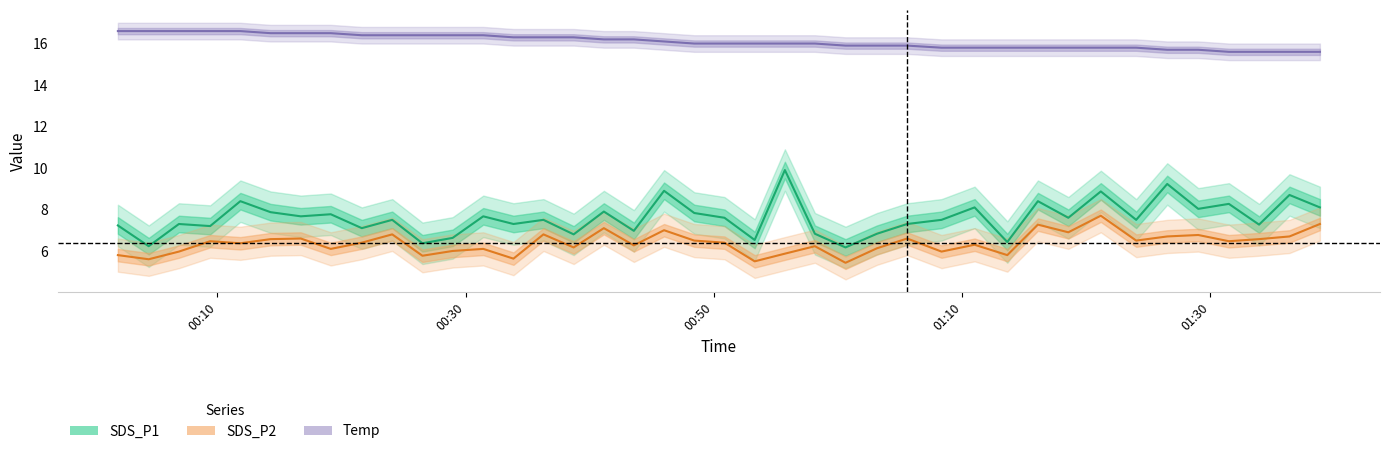

True or false: SDS_P1 and SDS_P2 cross at least once.

False